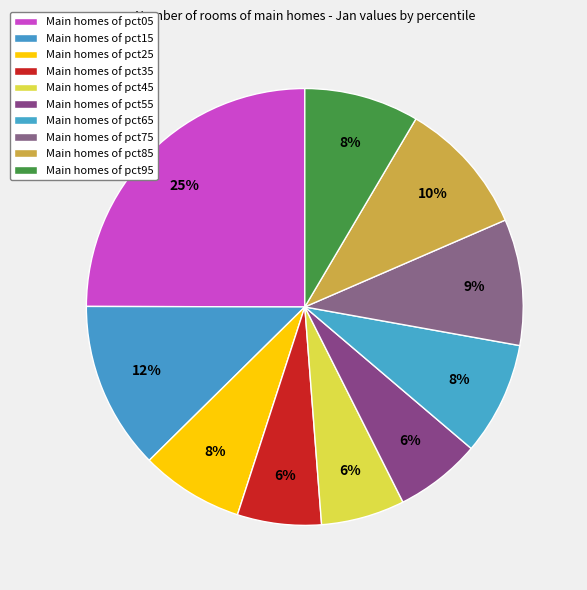

Count the number of slices in the pie.

10